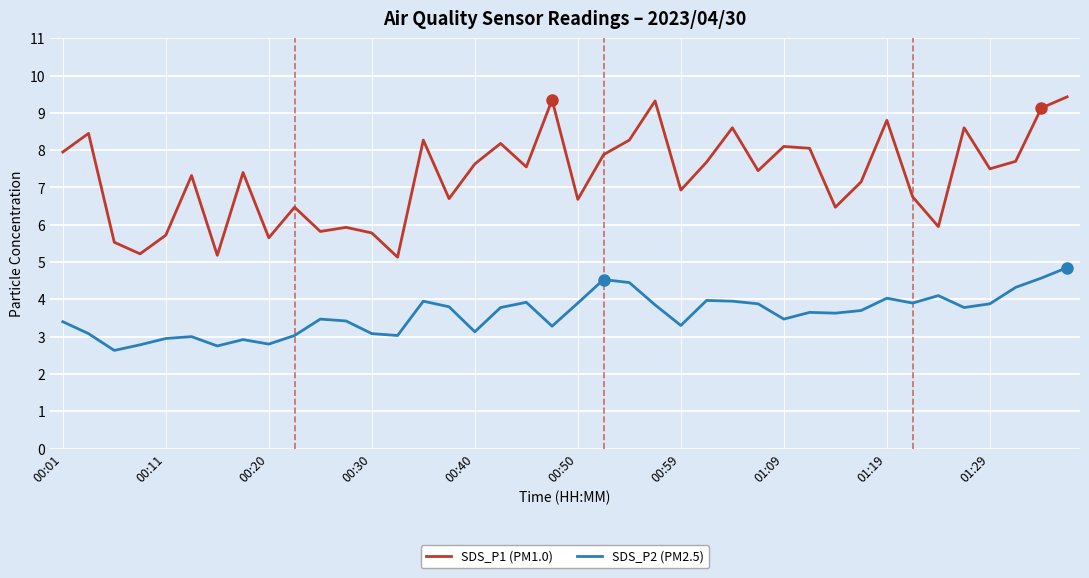

True or false: SDS_P1 (PM1.0) has more than 2 interior local peaks.

True